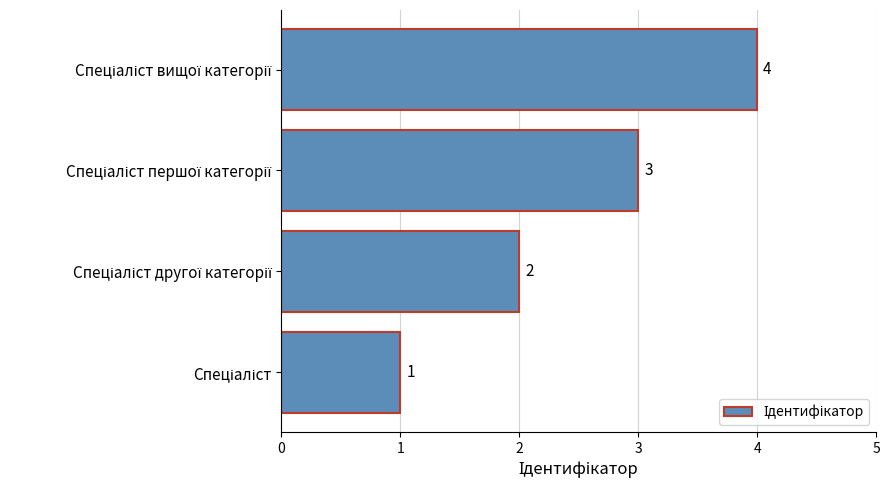

What is the difference between the maximum and minimum values?

3